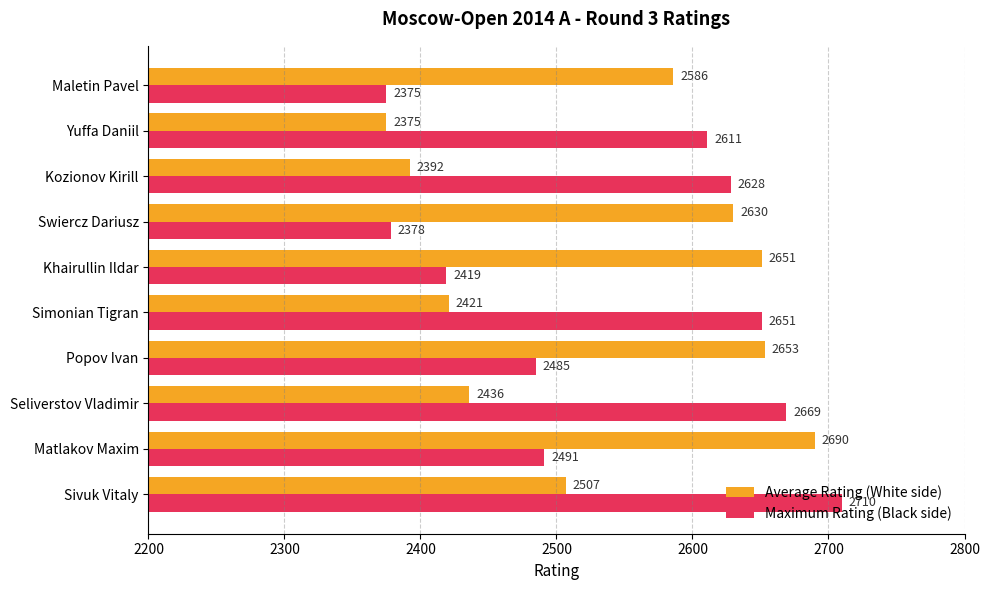

List the series in order of their overall mean, lowest first.

Average Rating (White side), Maximum Rating (Black side)